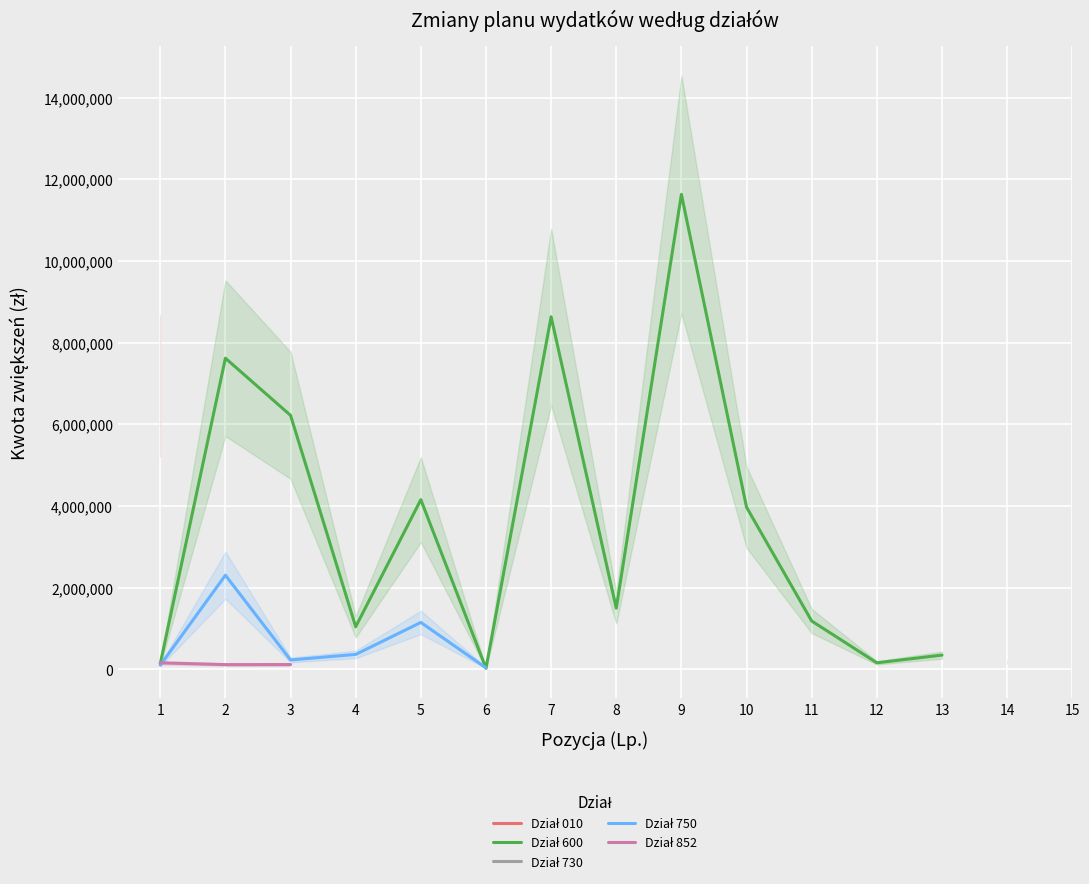

At which label does Dział 730 reach its peak?

1